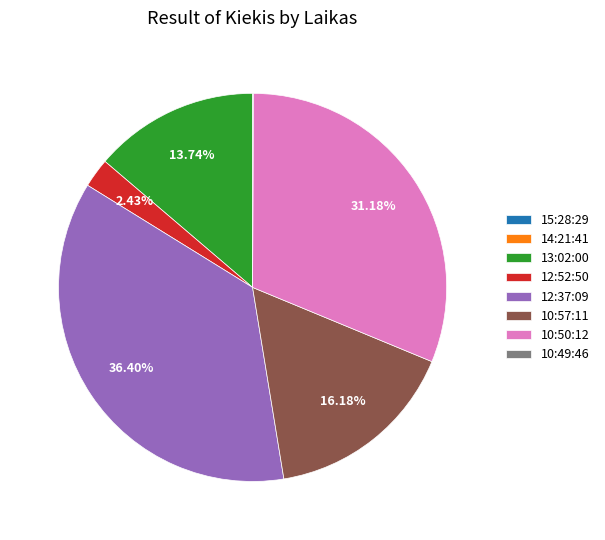

Between 13:02:00 and 12:52:50, which is larger?

13:02:00